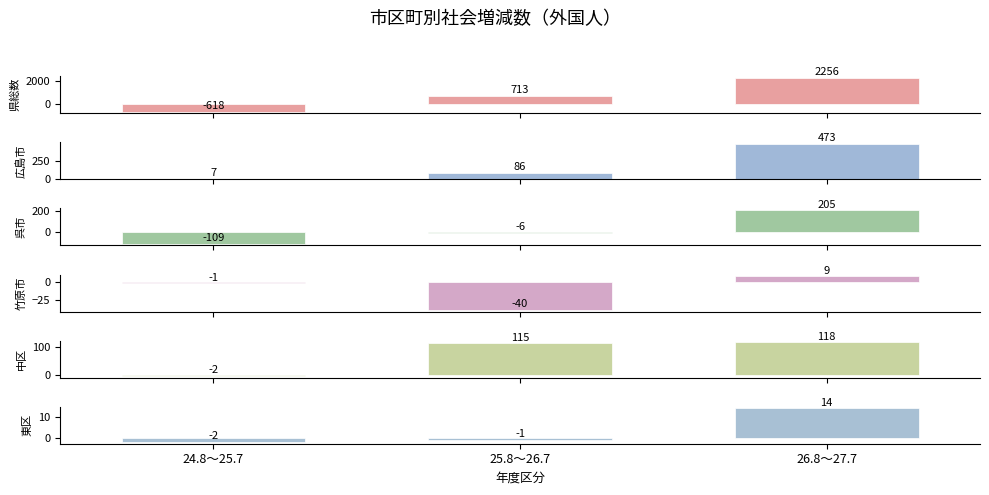

Reading left to right, transcribe all the data shown in this chart.

県総数: -618	713	2256
広島市: 7	86	473
呉市: -109	-6	205
竹原市: -1	-40	9
中区: -2	115	118
東区: -2	-1	14